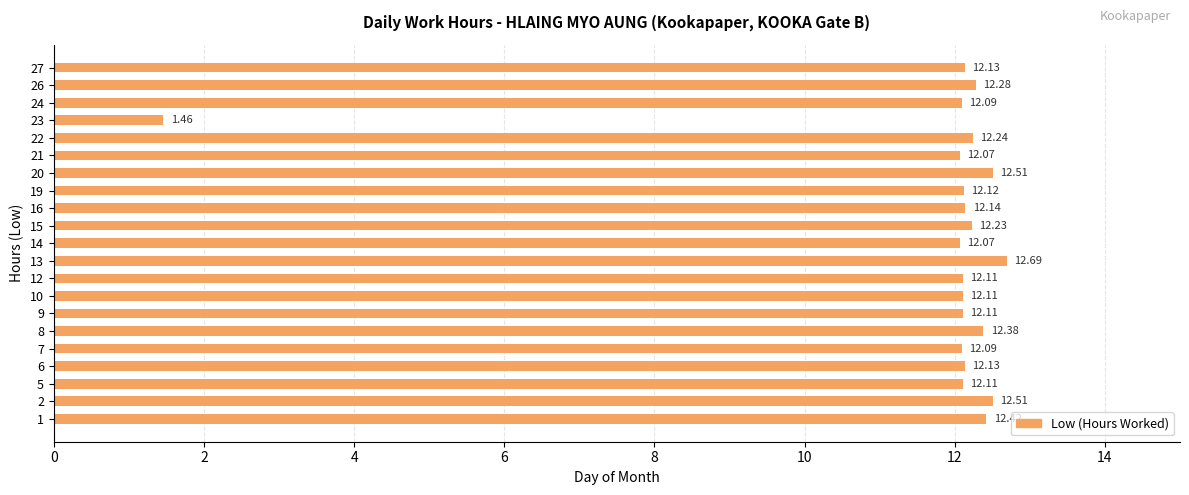

How many data points are less than 12?

1